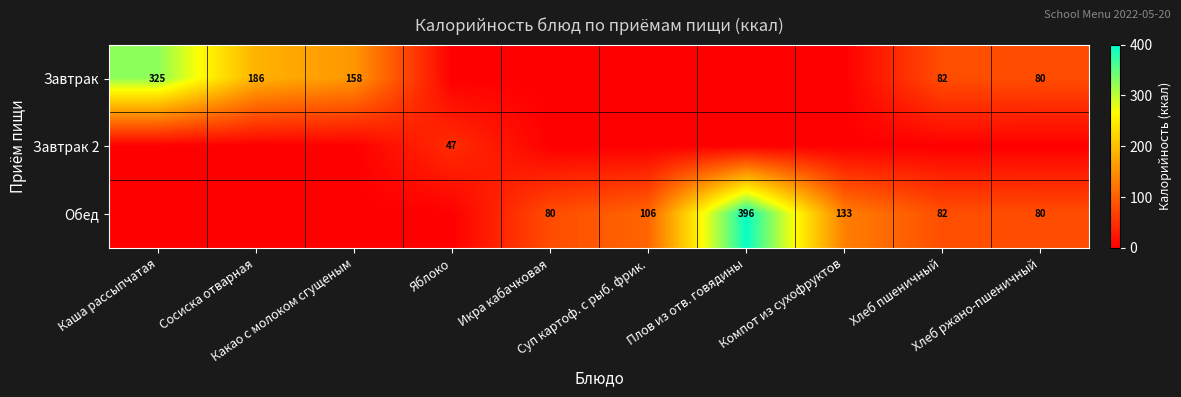

Between Сосиска отварная and Какао с молоком сгущеным, which is larger?

Сосиска отварная